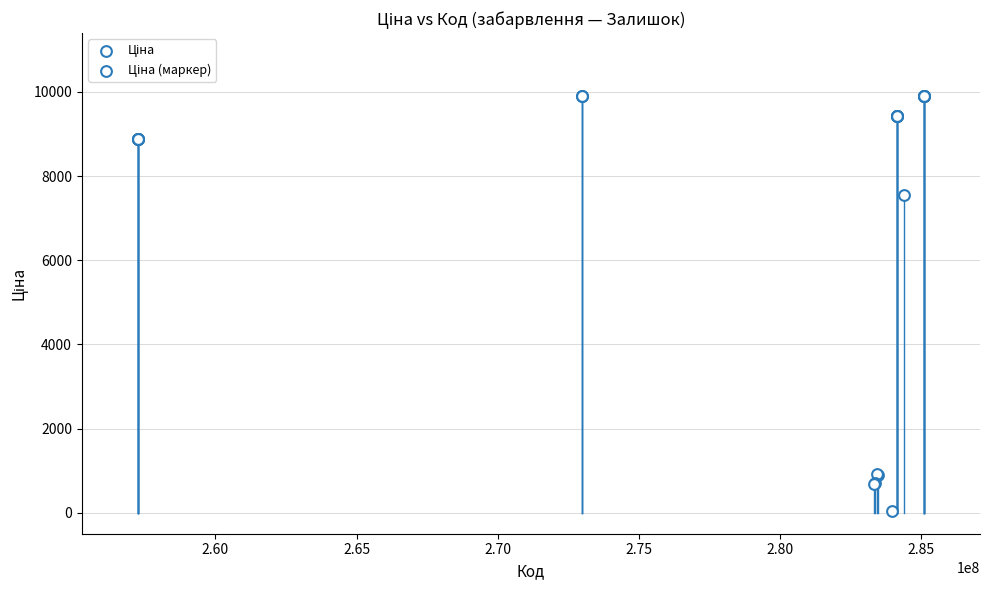

What Y value in the scatter plot is closest to 4970?

7545.9